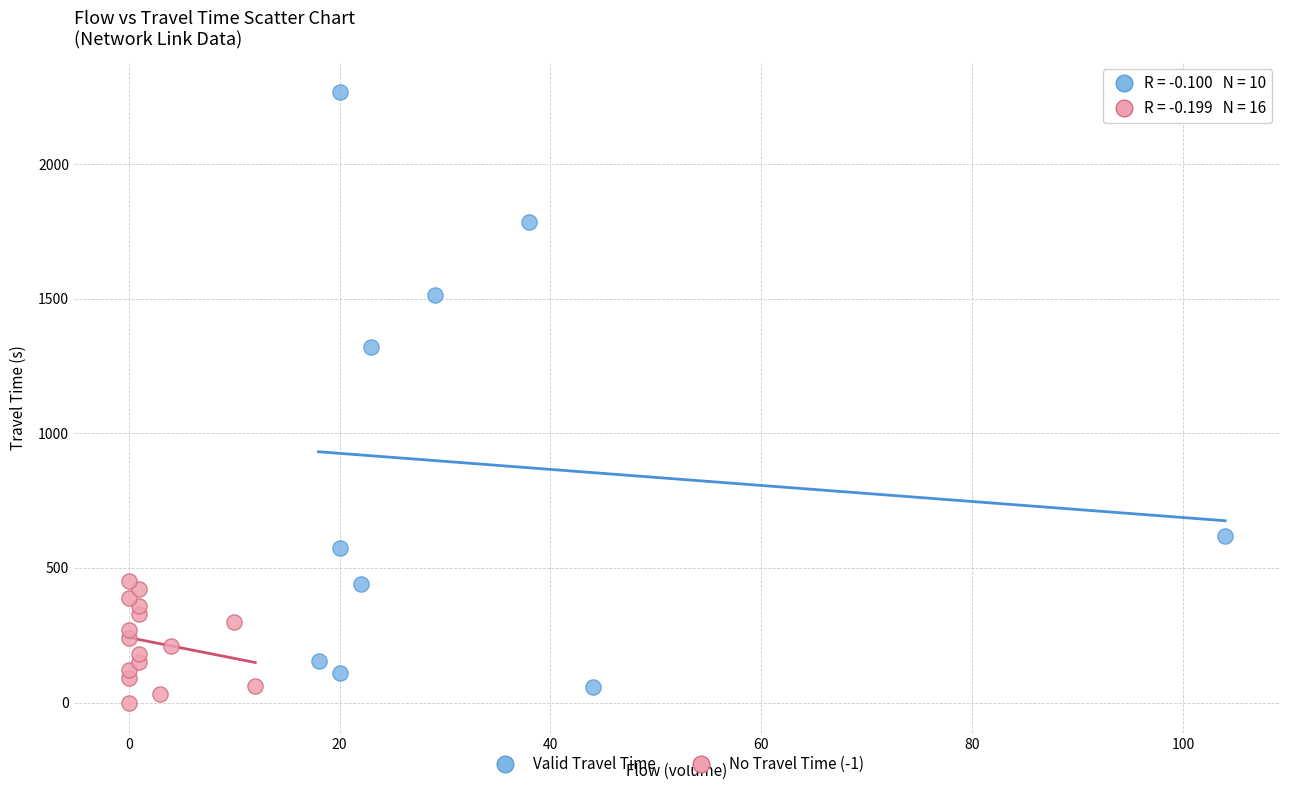

Which series has the widest spread of Y values?

Valid Travel Time